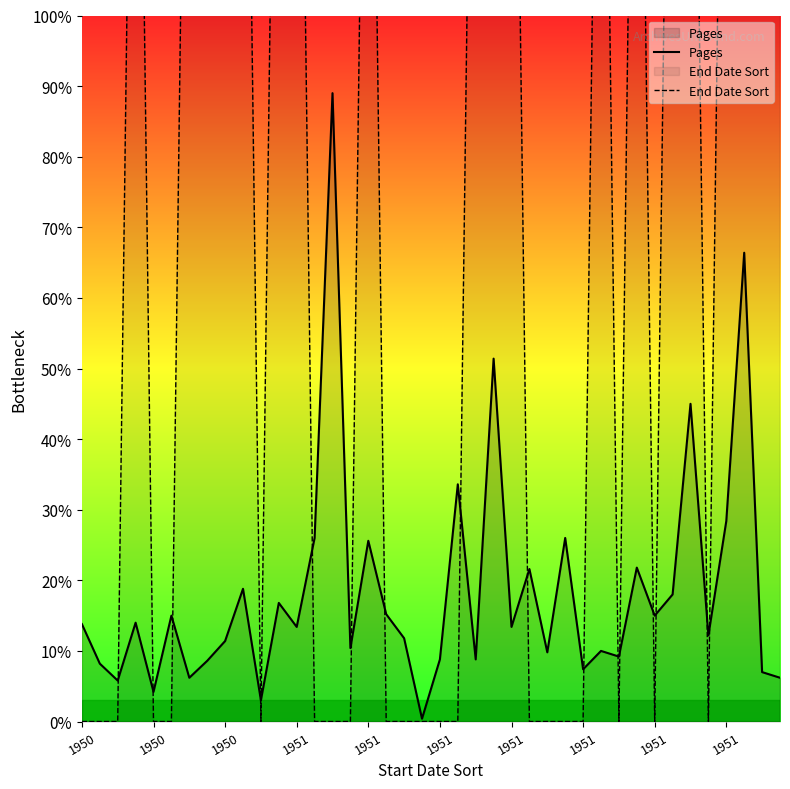

True or false: Pages has a value of 15.0 at 1951.

True